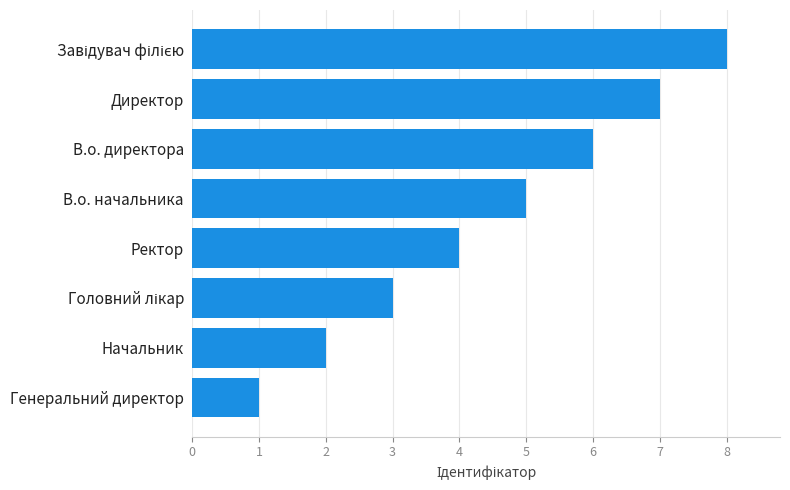

What is the change in value from Генеральний директор to Начальник?

+1